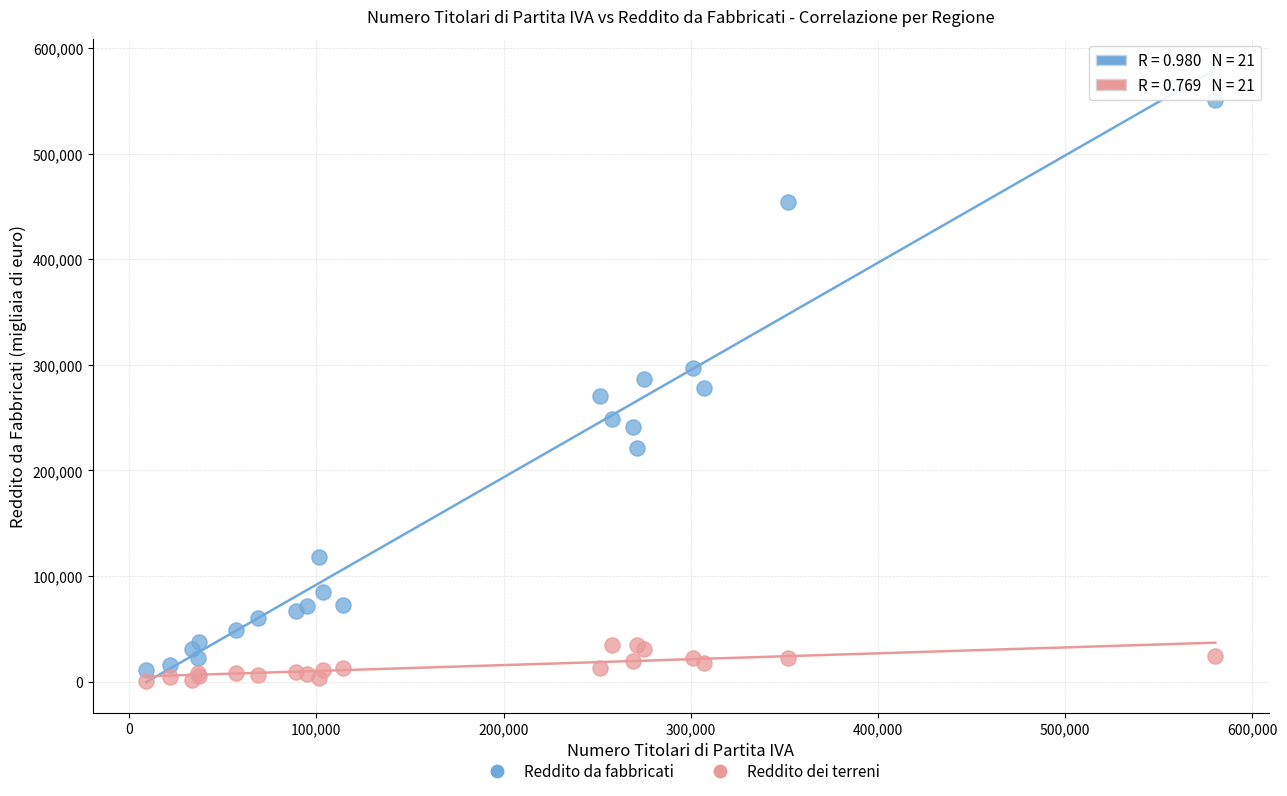

What is the X range (max minus min) for the scatter plot?

571038